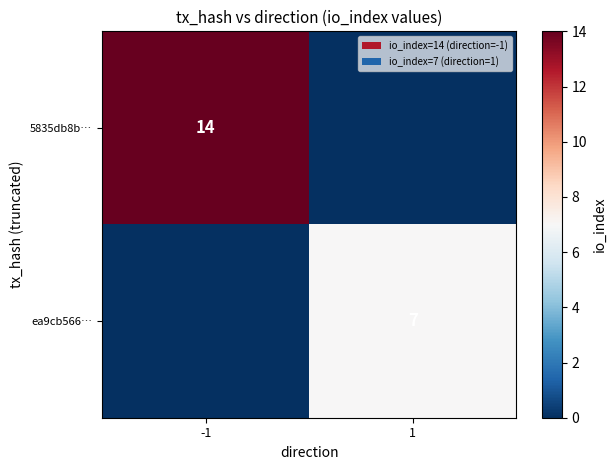

What is the total value across all series at -1?

14